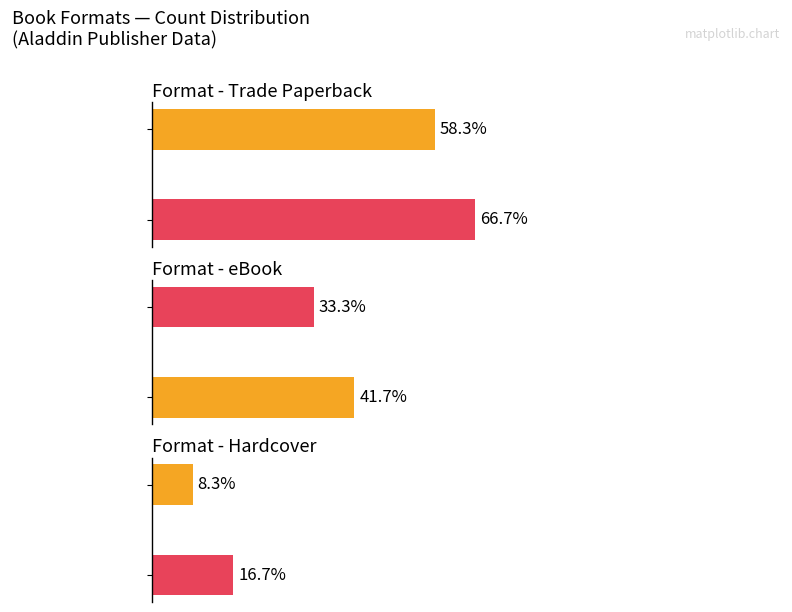

Is the value of Unique Keys at Hardcover greater than the value of Count at eBook?

No